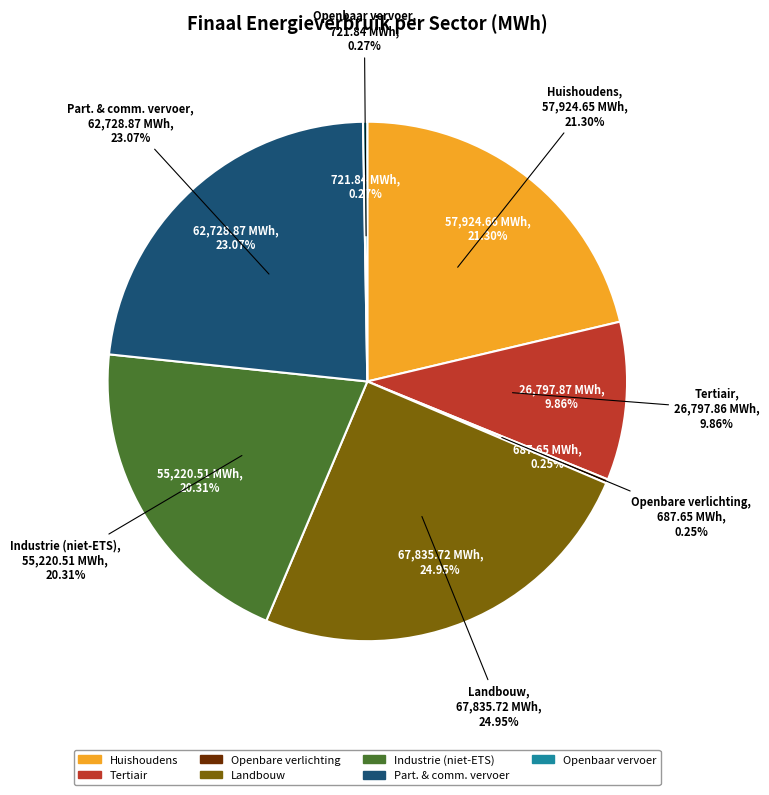

What percentage is the tertiair slice, to the nearest percent?

10%